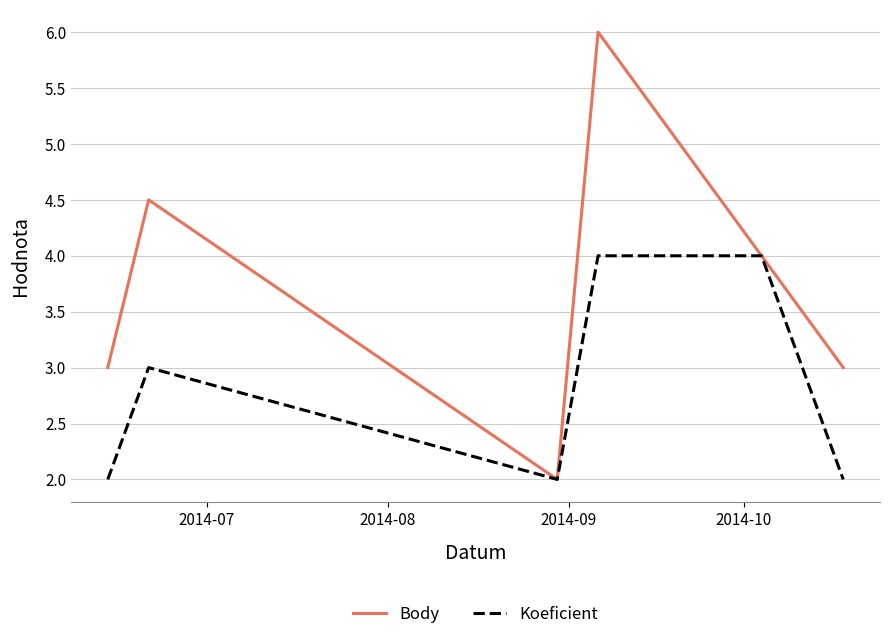

Which series has the widest spread of values?

Body